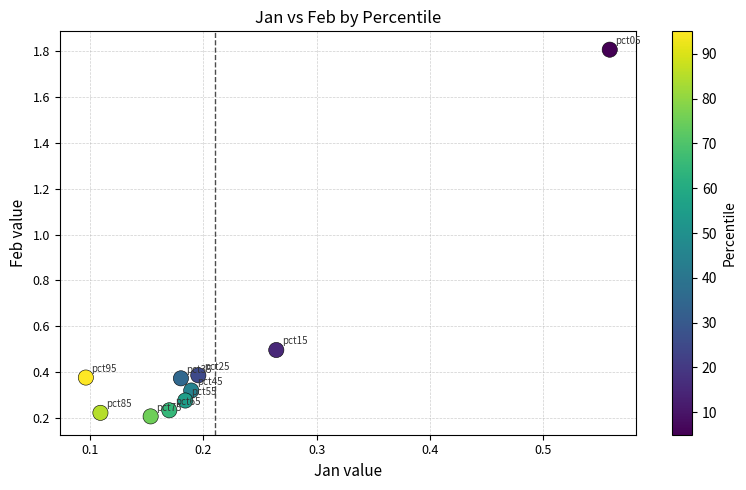

What is the range of Y values (max minus min)?

1.6